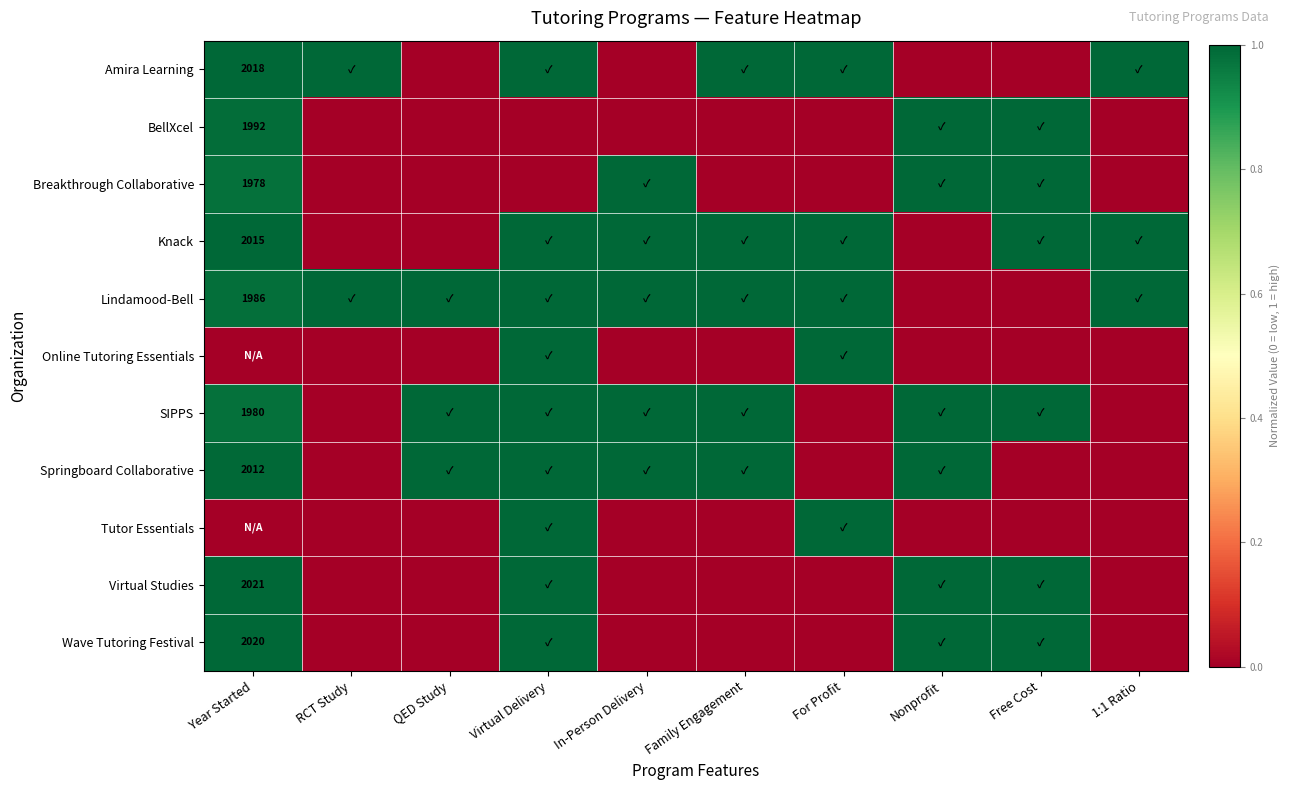

Where is Knack nearest to the value 0?

RCT Study